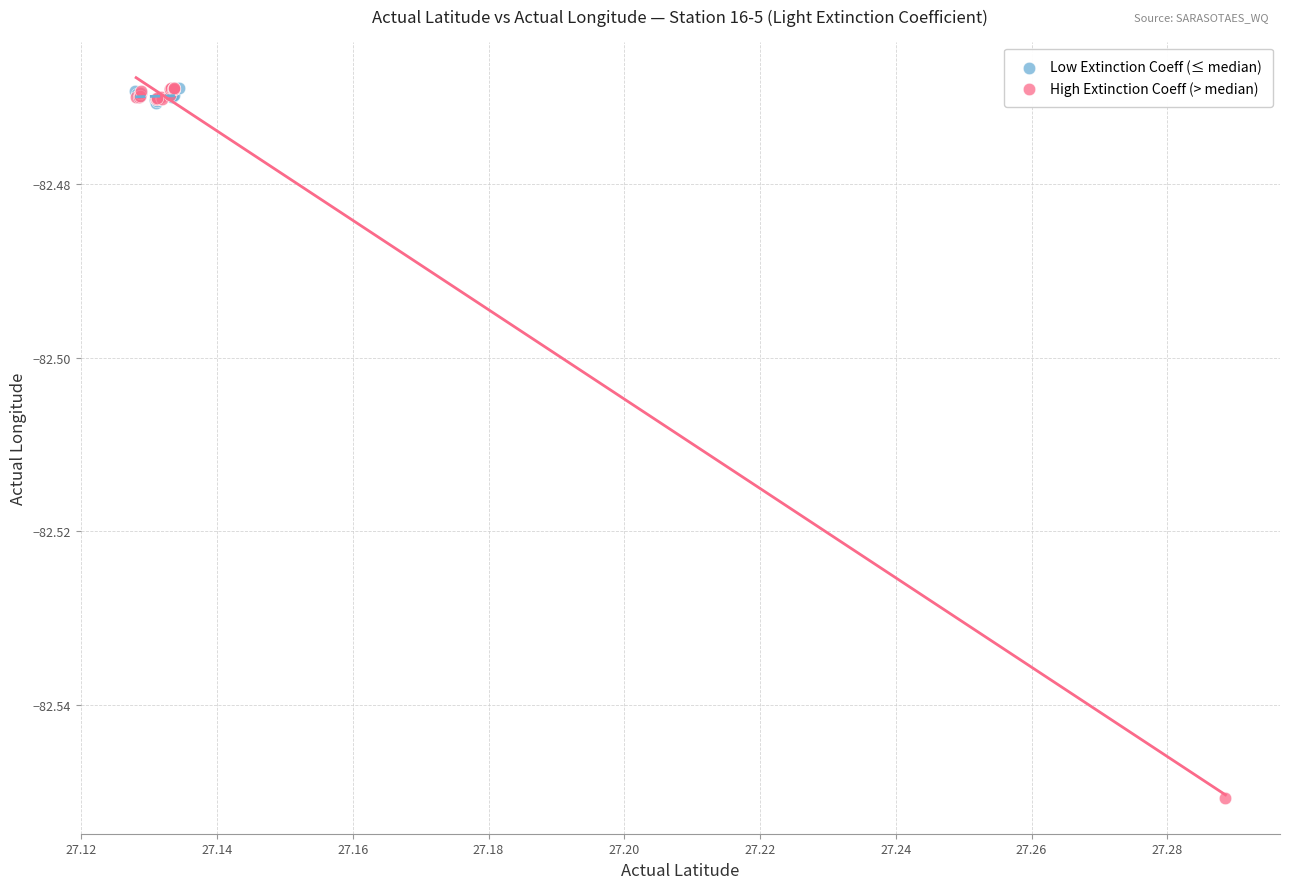

Which series has the widest spread of Y values?

High Extinction Coeff (> median)